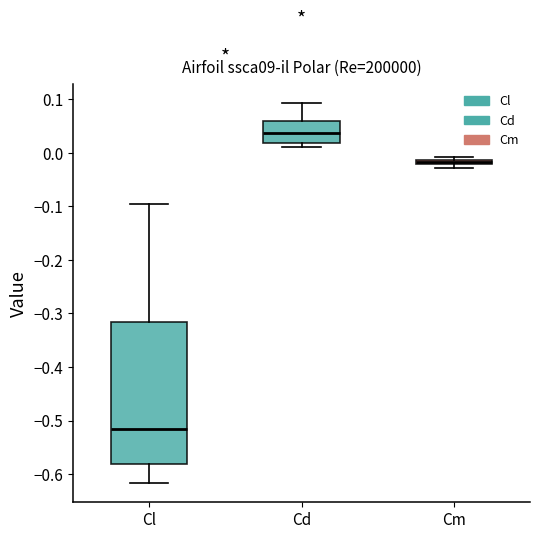

Where is the upper edge of the box for Cm on the y-axis? The values are not printed on the chart, so give them approximately, as read against the axis.

-0.01